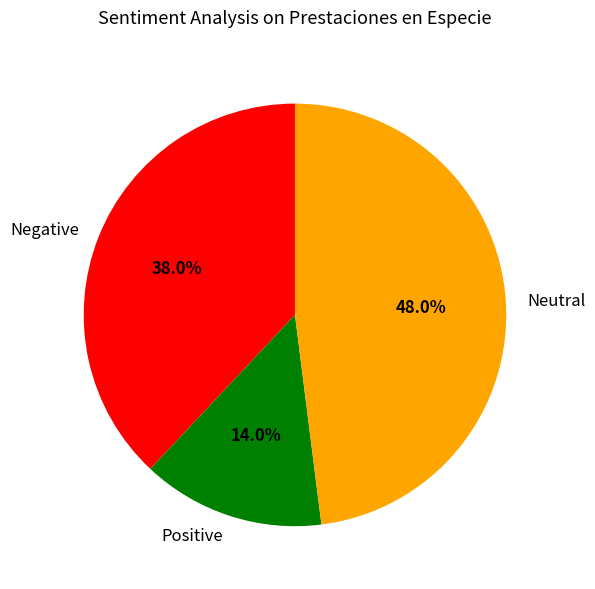

What is the largest slice in the pie chart?

Neutral